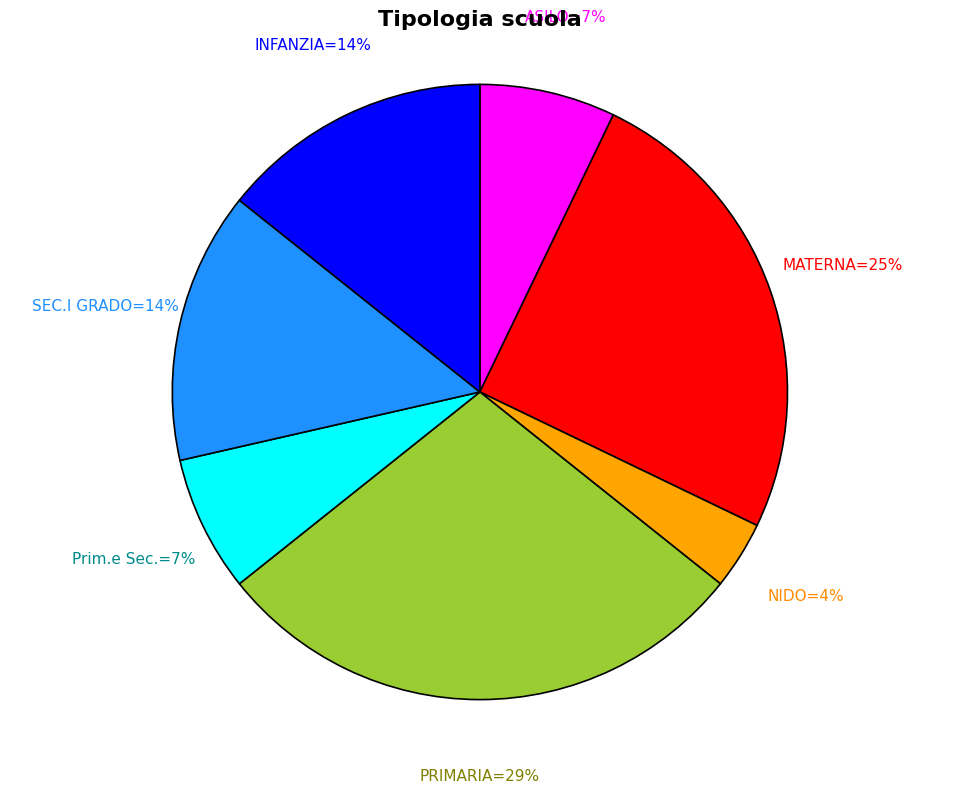

Is there any slice that represents more than half of the pie?

No